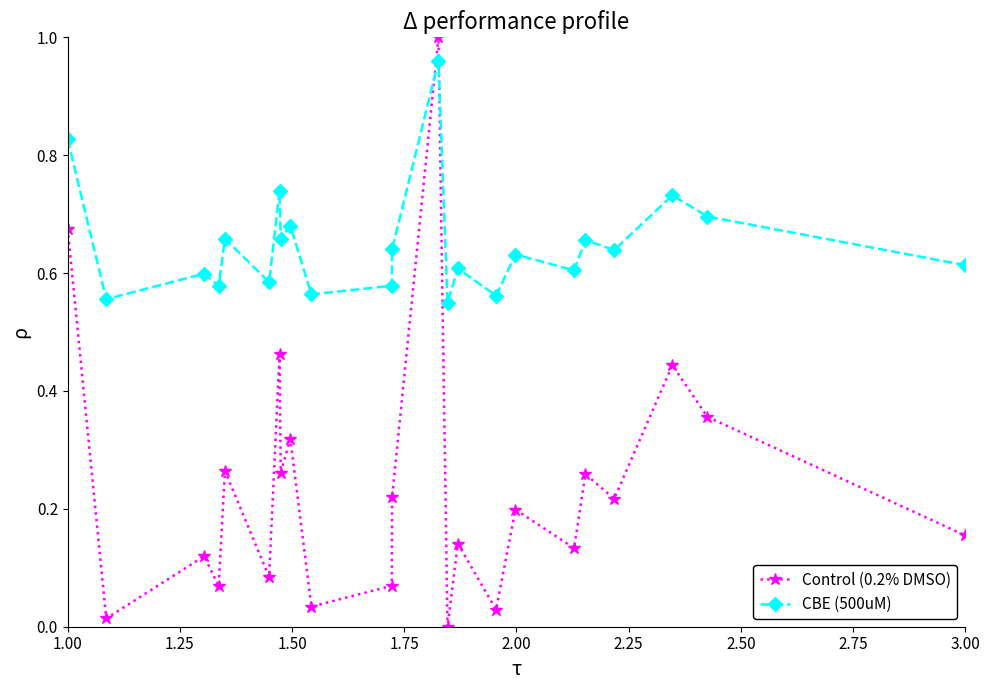

Which series has the widest spread of values?

Control (0.2% DMSO)